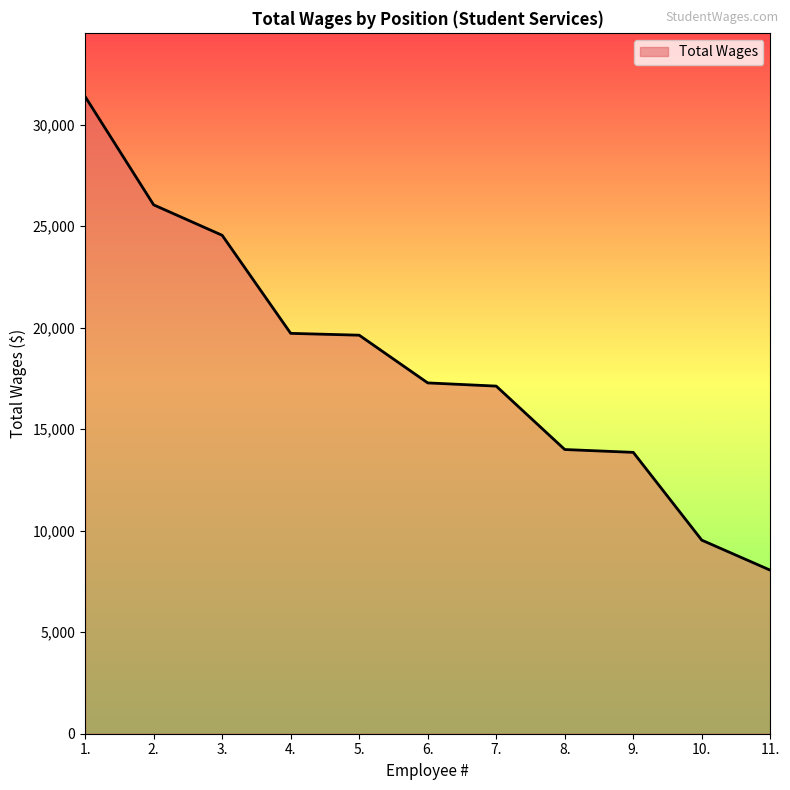

Which has a higher value, 7. or 10.?

7.